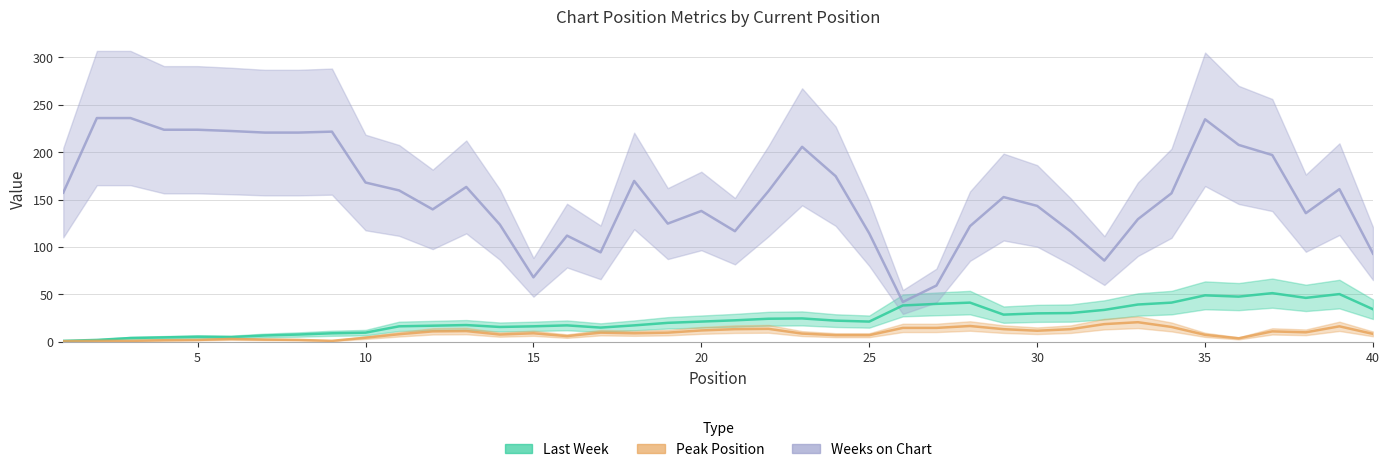

How many data points in Last Week are less than 21?

19